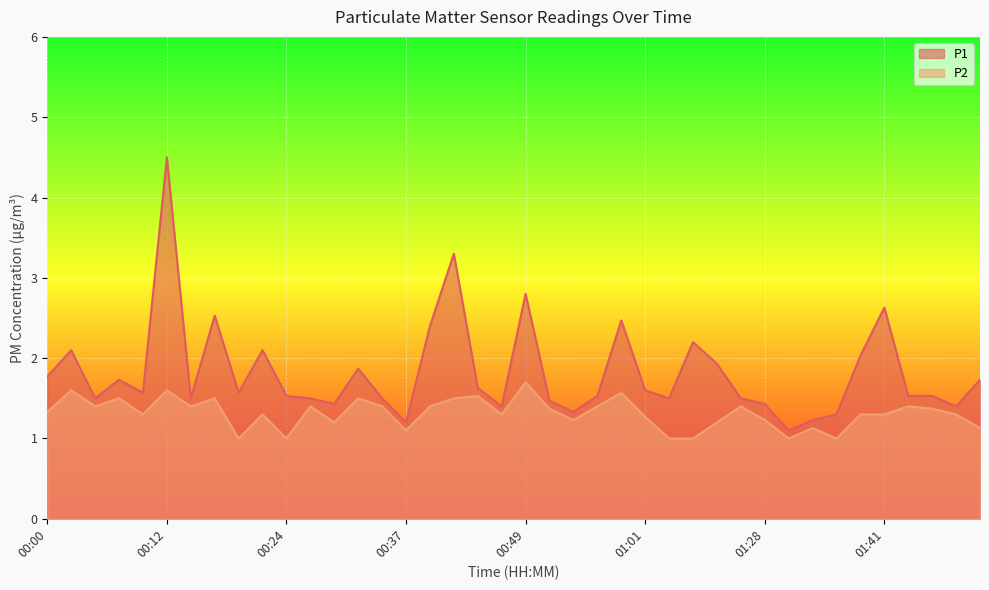

Is the value of P1 at 00:56 greater than the value of P2 at 00:10?

Yes